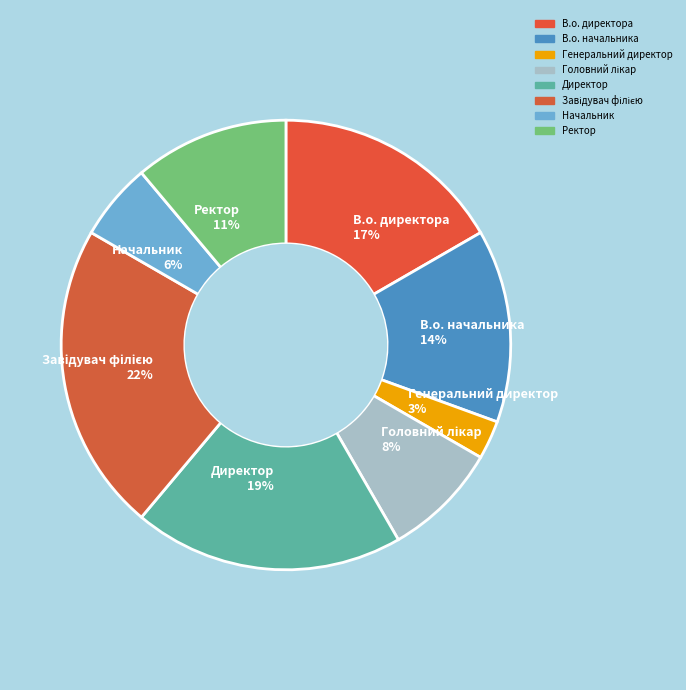

To the nearest percent, what portion does Начальник represent?

6%